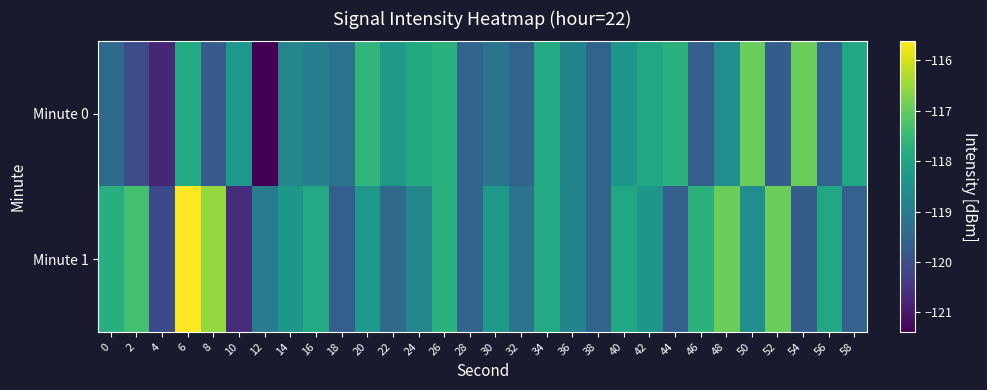

At which category does the chart reach its peak across all series?

6